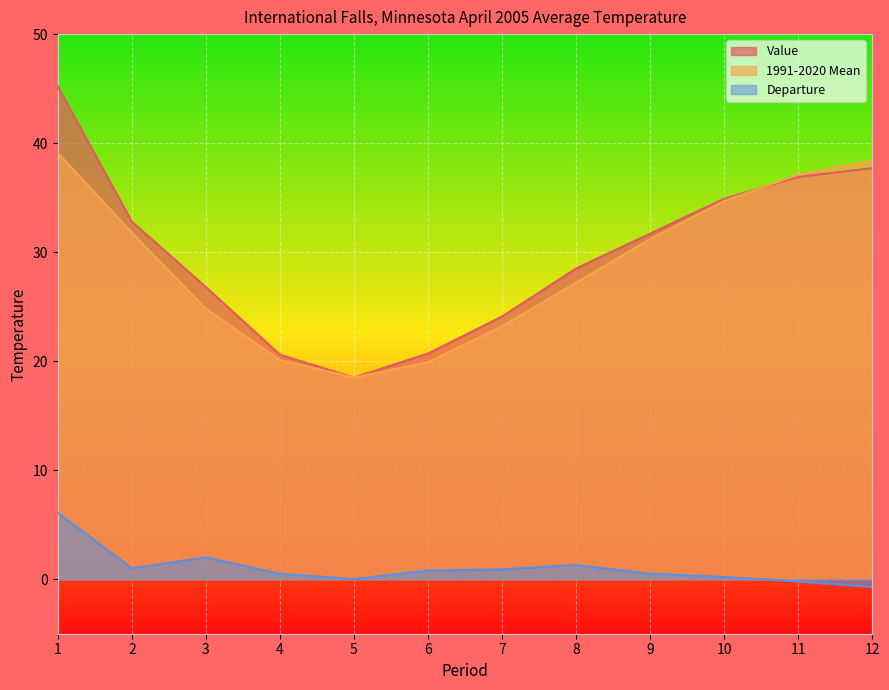

What is the highest value of the 1991-2020 Mean series?

39.1